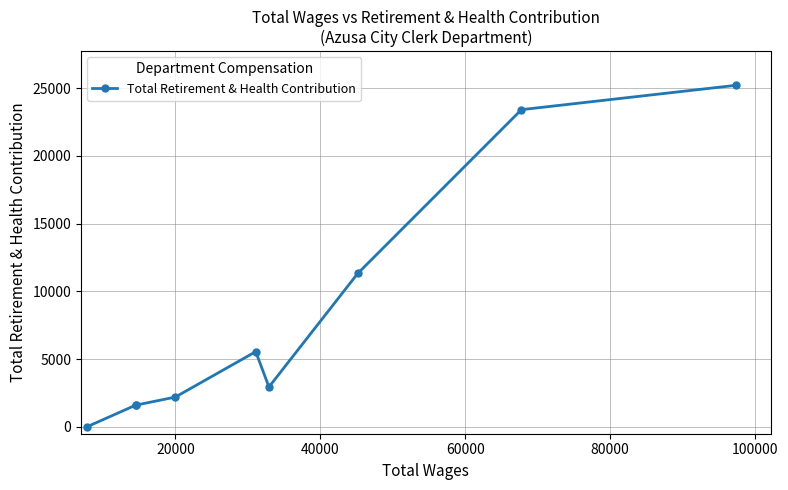

How many values are below 2950?

4